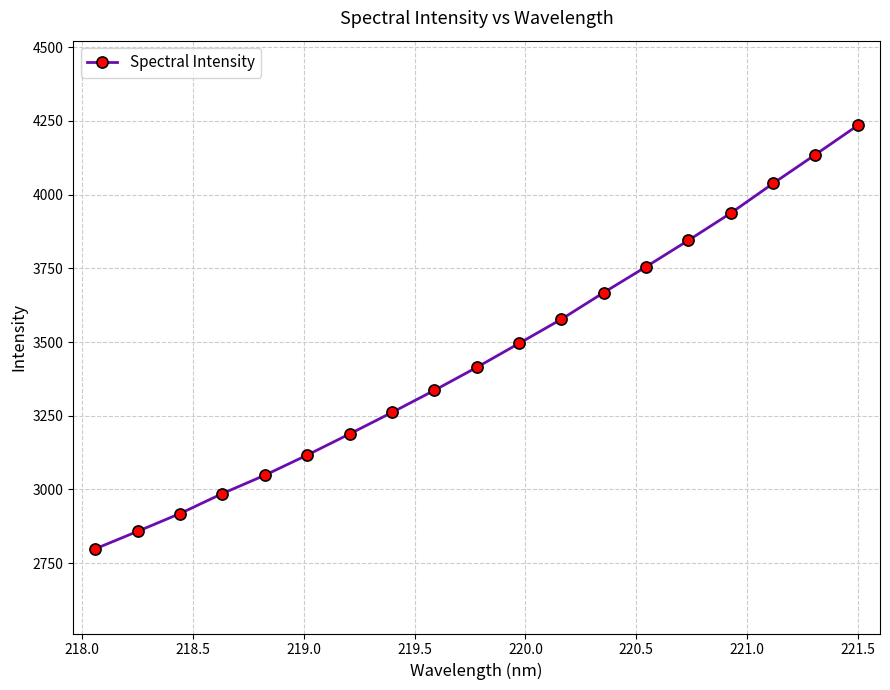

What is the sum of all values?

65611.7